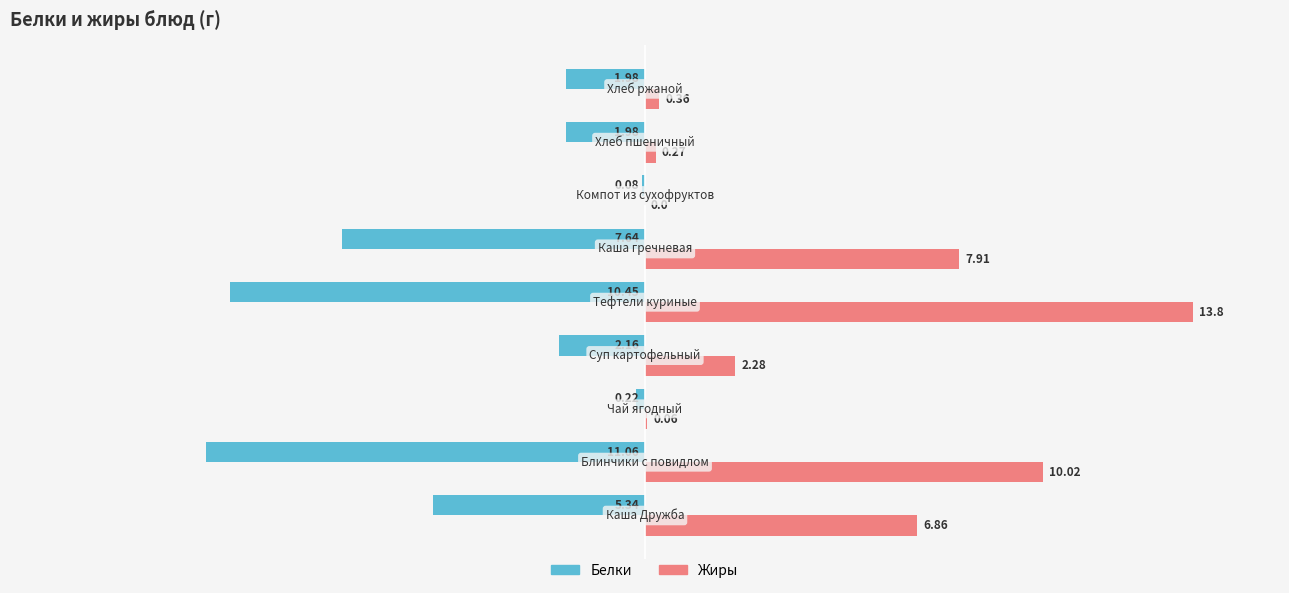

Which series has the largest total across all categories?

Жиры